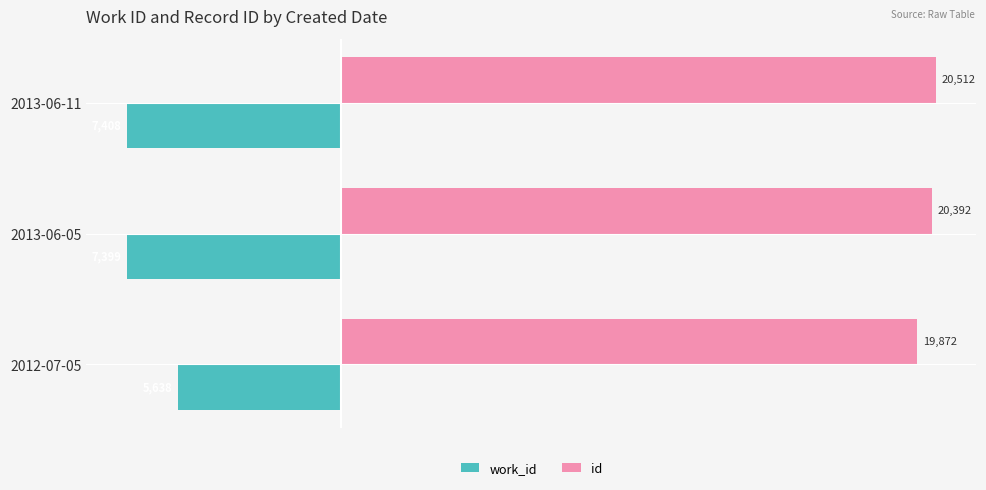

Is it true that id equals 32880 at 2013-06-11?

False